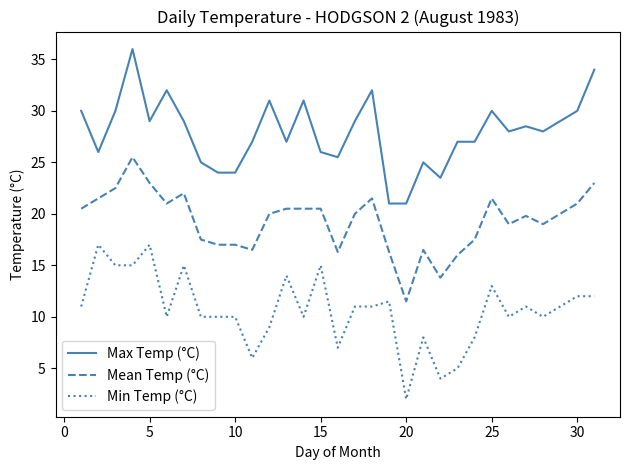

What is the highest value of the Max Temp (°C) series?

36.0